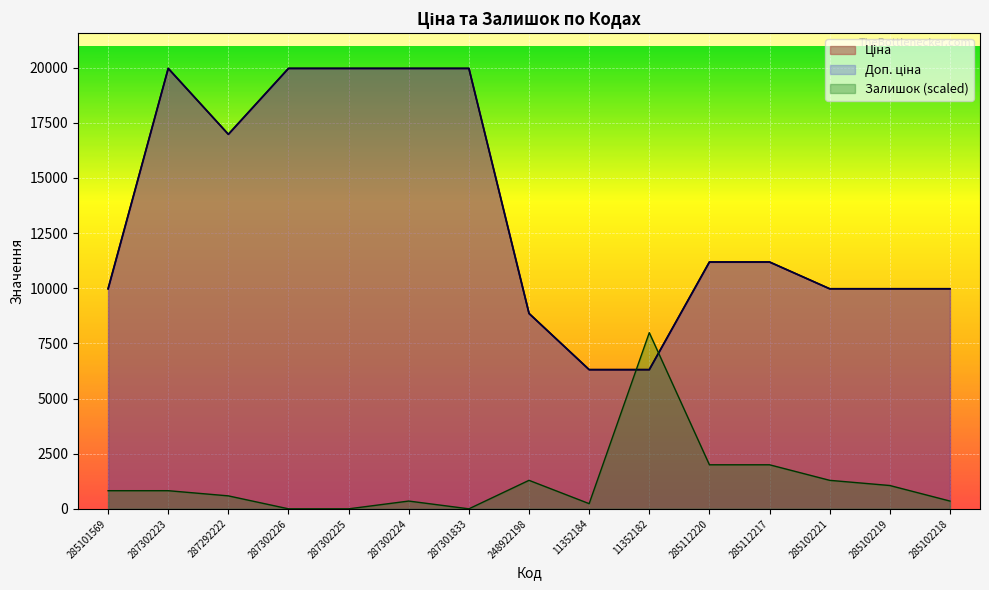

At which label does Доп. ціна first exceed 11188?

287302223